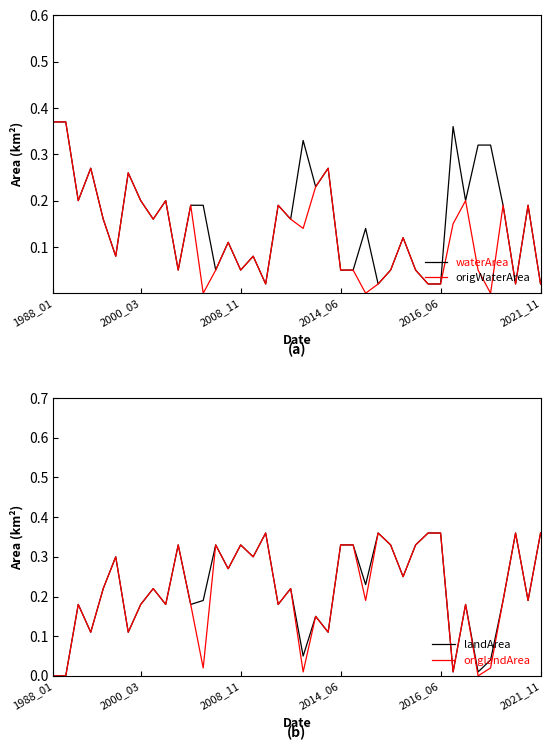

True or false: landArea and origlandArea cross at least once.

False